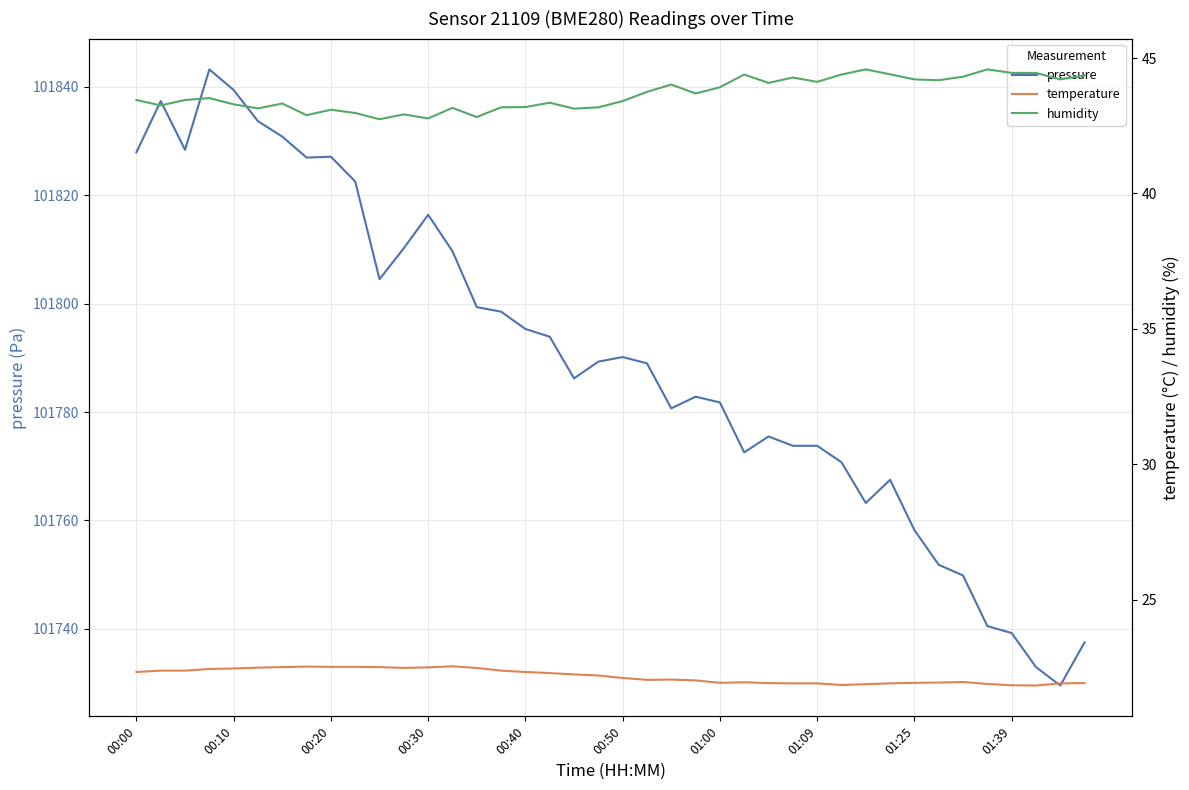

What is the minimum value for pressure?

101729.5